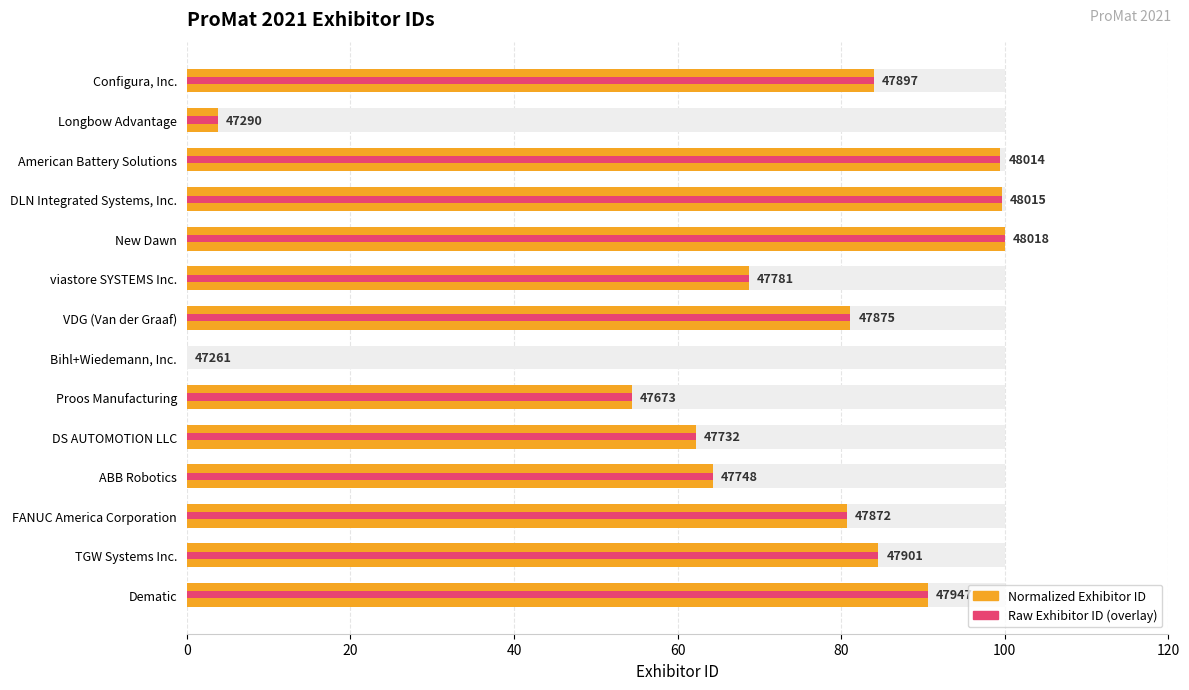

The value of ID value (max style) at New Dawn is 150.1. True or false?

False